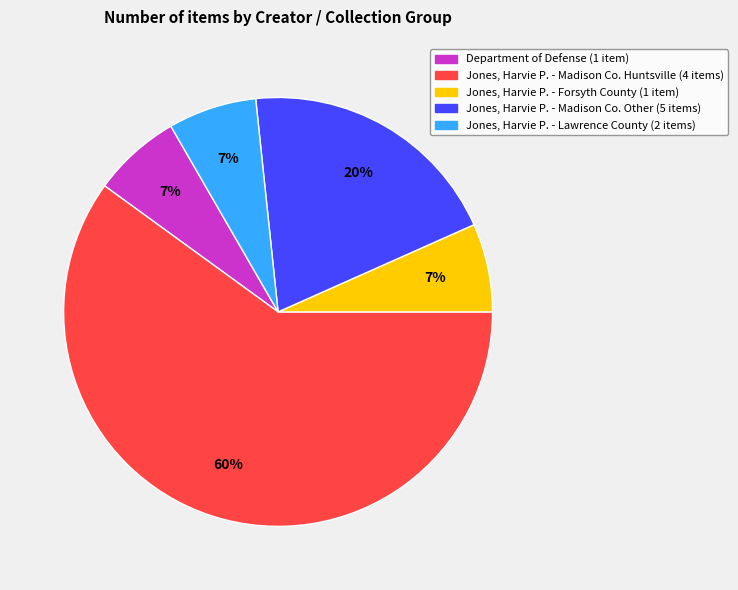

Approximately how many times larger is the value at Jones, Harvie P. - Forsyth County (1 item) compared to Jones, Harvie P. - Lawrence County (2 items)?

1.0